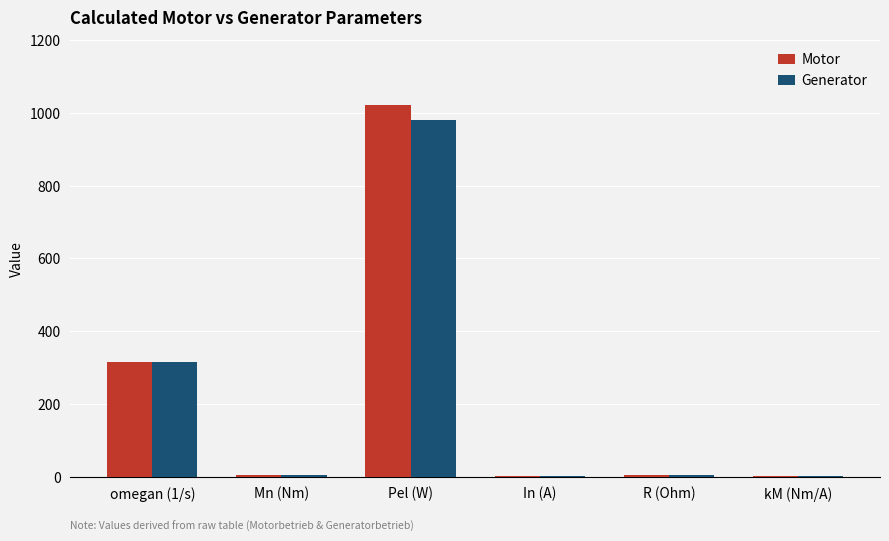

What is the sum of all Motor values?

1343.9